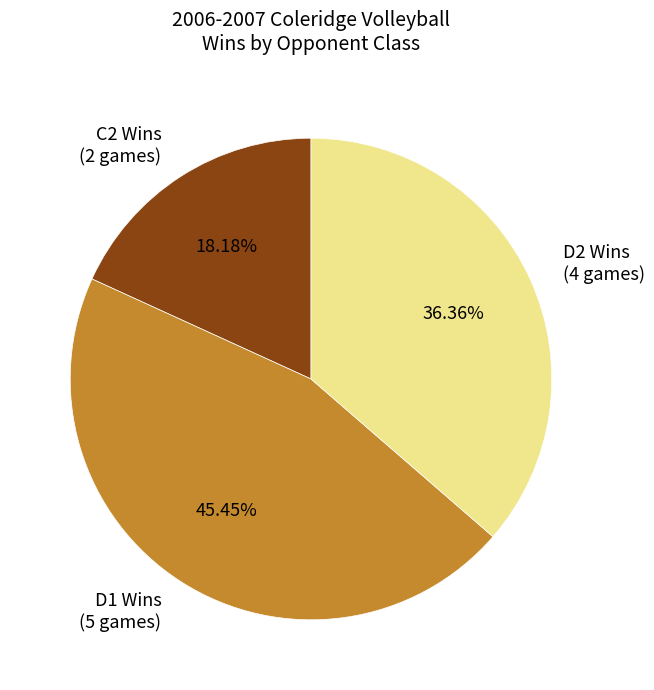

How many slices are in this pie chart?

3